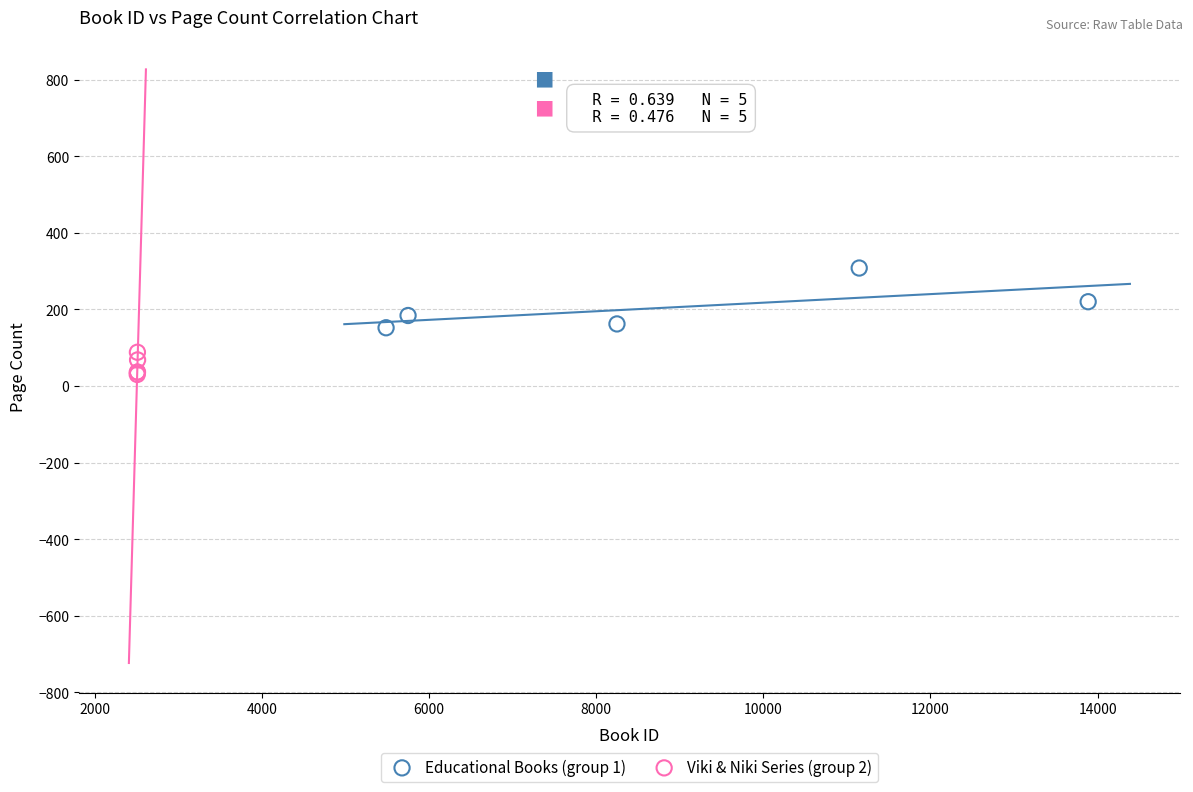

Which series contains the lowest Y value?

Viki & Niki Series (group 2)